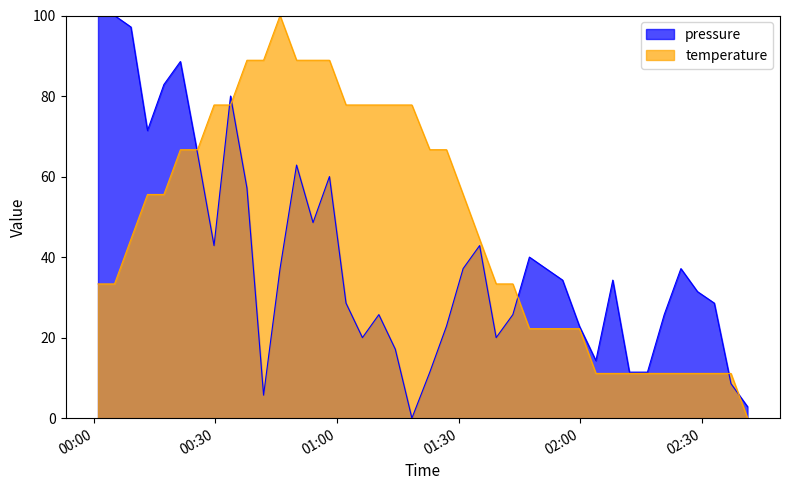

What is the maximum value for temperature?

100.0